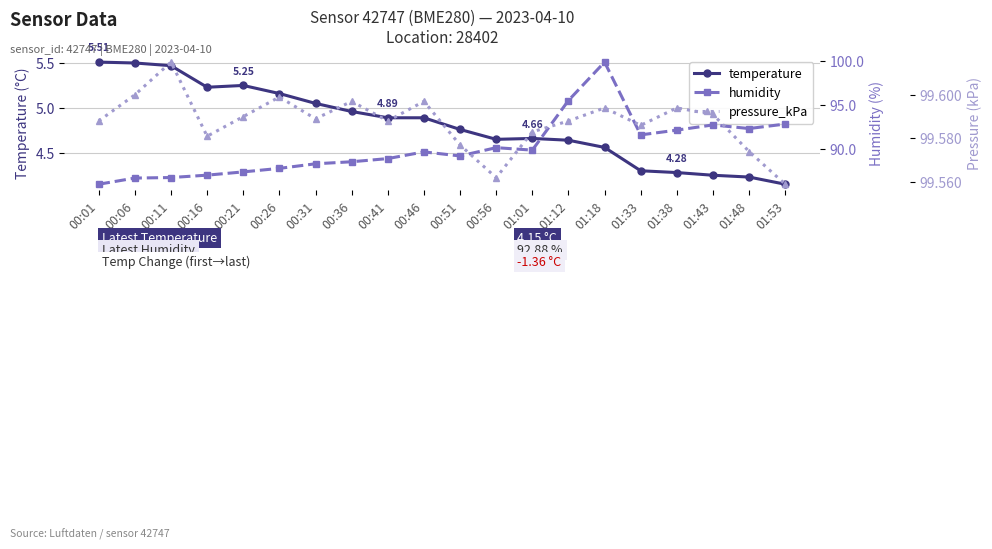

True or false: temperature has more than 0 points higher than both neighbors.

True